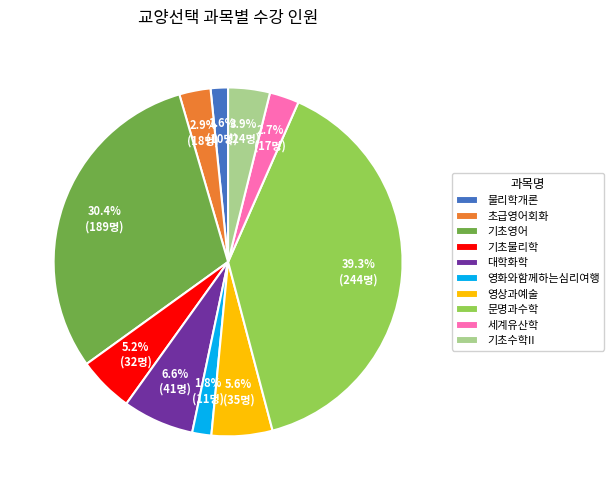

Which slice is the largest?

문명과수학